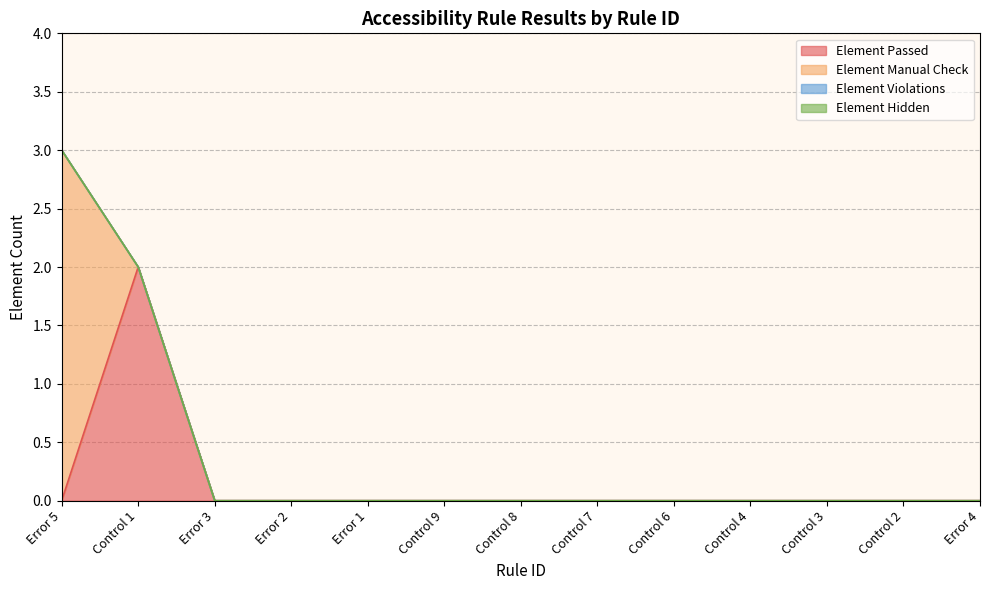

Which series has the largest range (max minus min)?

Element Manual Check